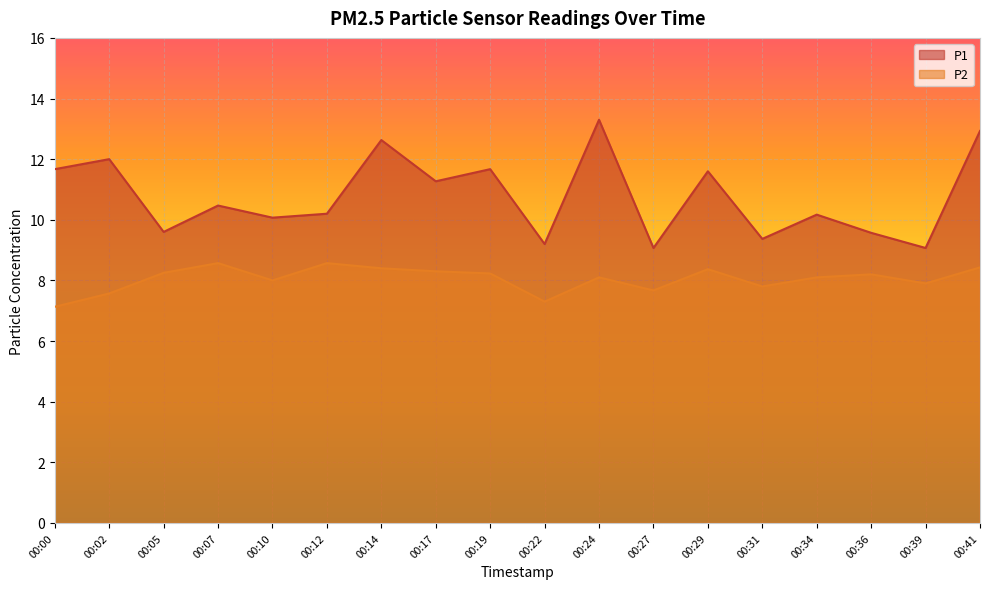

Reading left to right, what are all the values shown in this chart?

P1: 11.7	12.0	9.6	10.5	10.1	10.2	12.6	11.3	11.7	9.2	13.3	9.1	11.6	9.4	10.2	9.6	9.1	12.9
P2: 7.1	7.6	8.2	8.6	8.0	8.6	8.4	8.3	8.2	7.3	8.1	7.7	8.4	7.8	8.1	8.2	7.9	8.4